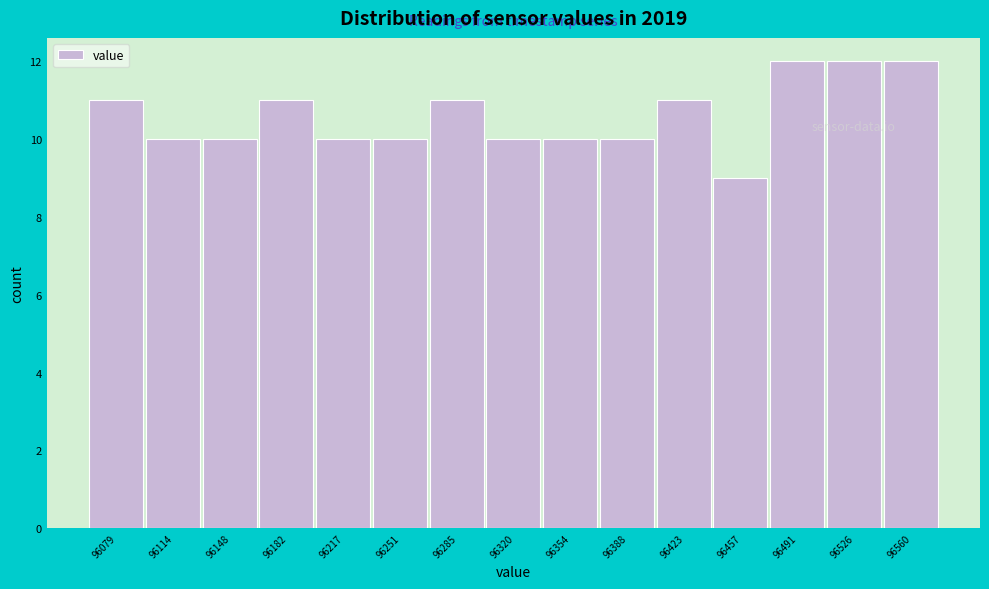

Reading left to right, transcribe this chart: for each bar, give the range it covers on the x-axis and its height. Neither the bar edges nor the heights are printed on the chart, so give them approximately, as read against the axes.

96060 to 96095: 11
96095 to 96130: 10
96130 to 96165: 10
96165 to 96200: 11
96200 to 96235: 10
96235 to 96270: 10
96270 to 96305: 11
96305 to 96335: 10
96335 to 96370: 10
96370 to 96405: 10
96405 to 96440: 11
96440 to 96475: 9
96475 to 96510: 12
96510 to 96545: 12
96545 to 96575: 12